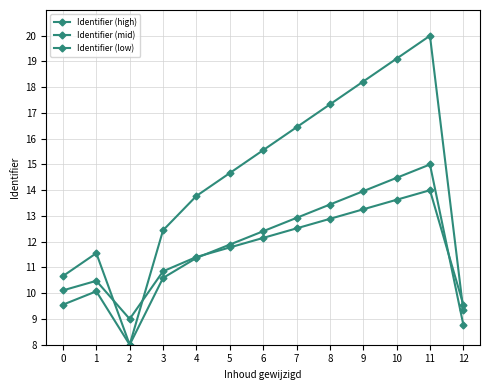

Does the chart display data point markers on the line(s)?

Yes